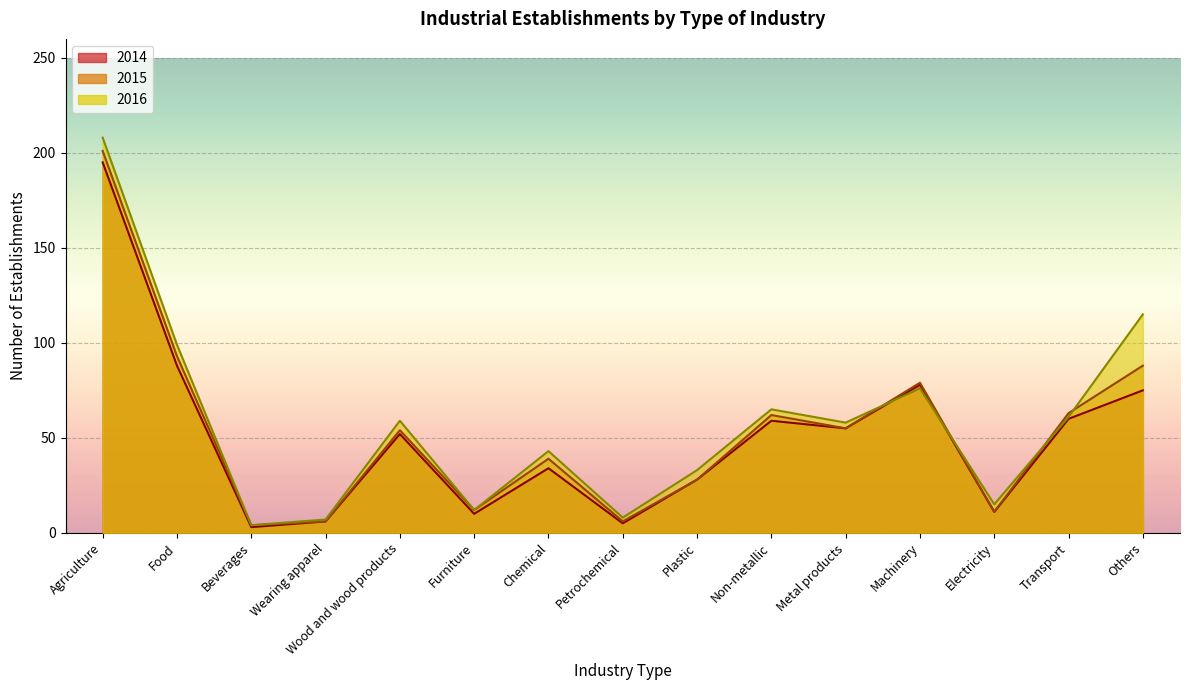

Rank the series by their maximum value, from lowest to highest.

2014, 2015, 2016